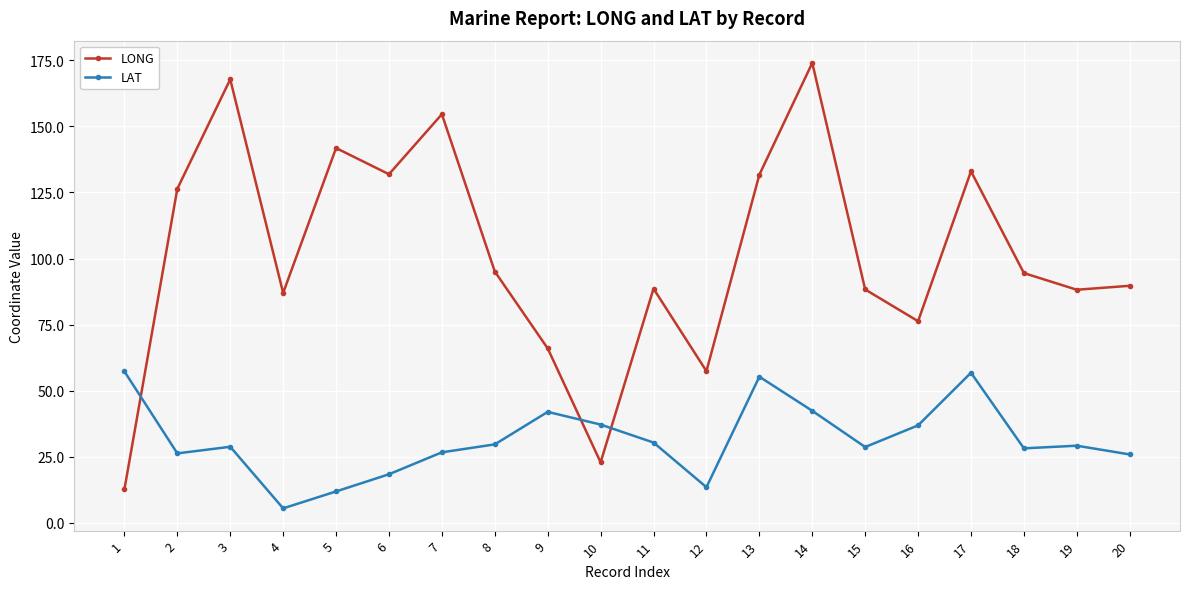

True or false: LAT has a value of 30.4 at 6.

False